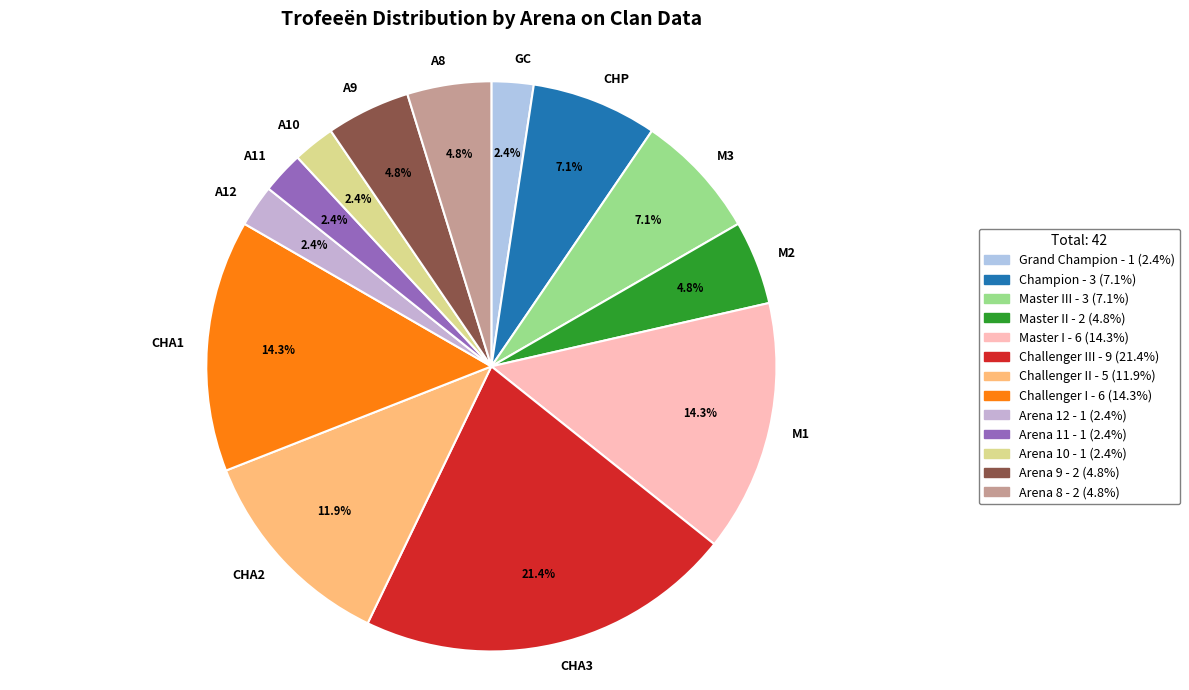

Combined, what portion of the pie is A9 and CHA2?

16.7%